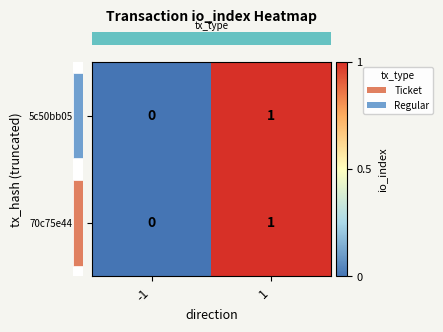

The 5c50bb05… series shows 1 at 1. True or false?

True